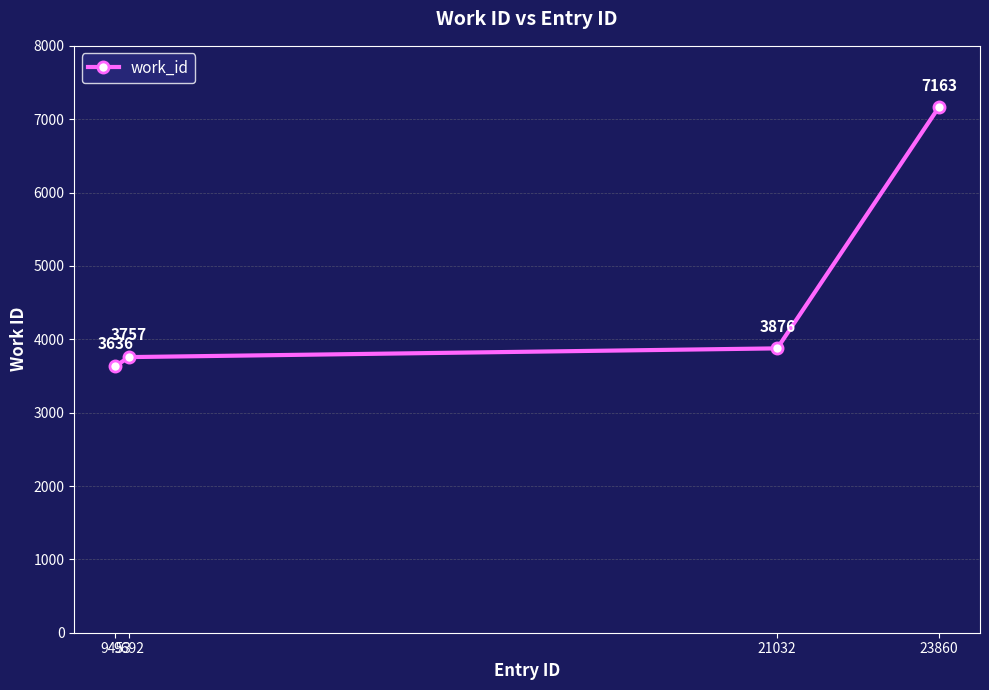

What is the greatest value displayed?

7163